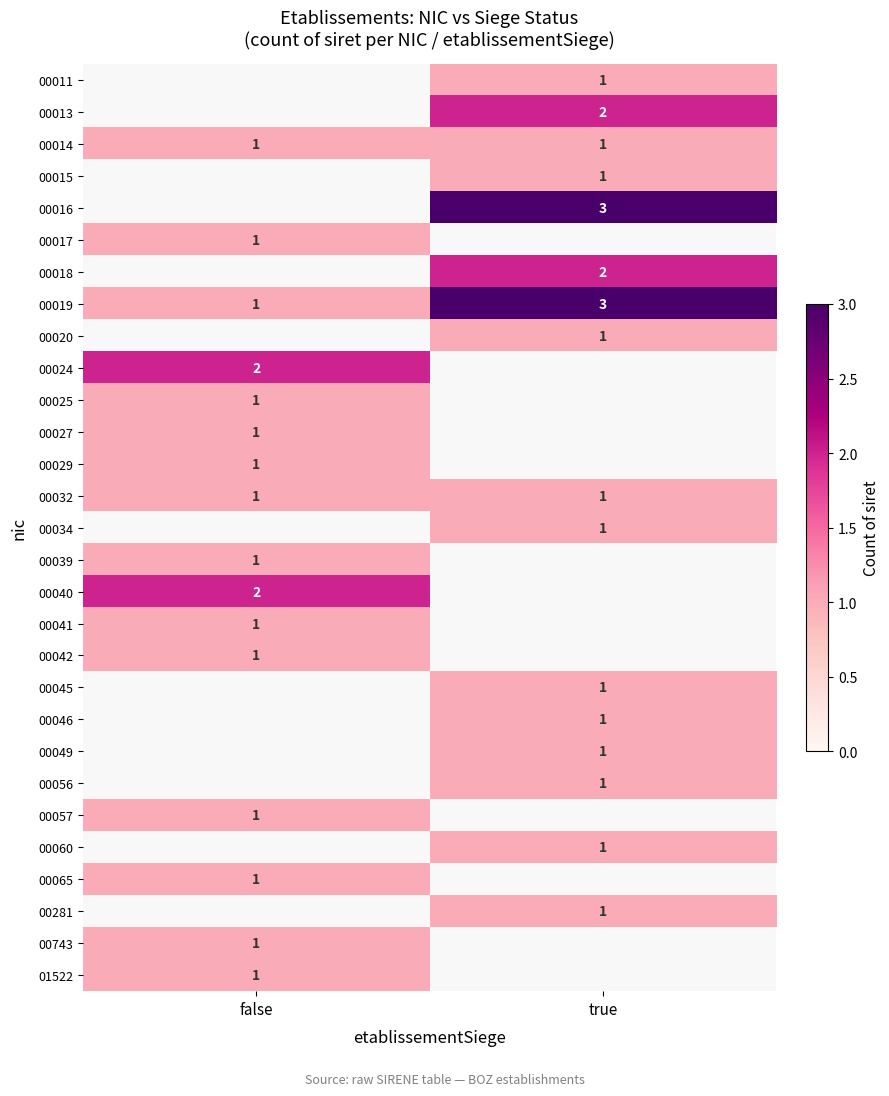

The value of 00017 at false is 2. True or false?

False